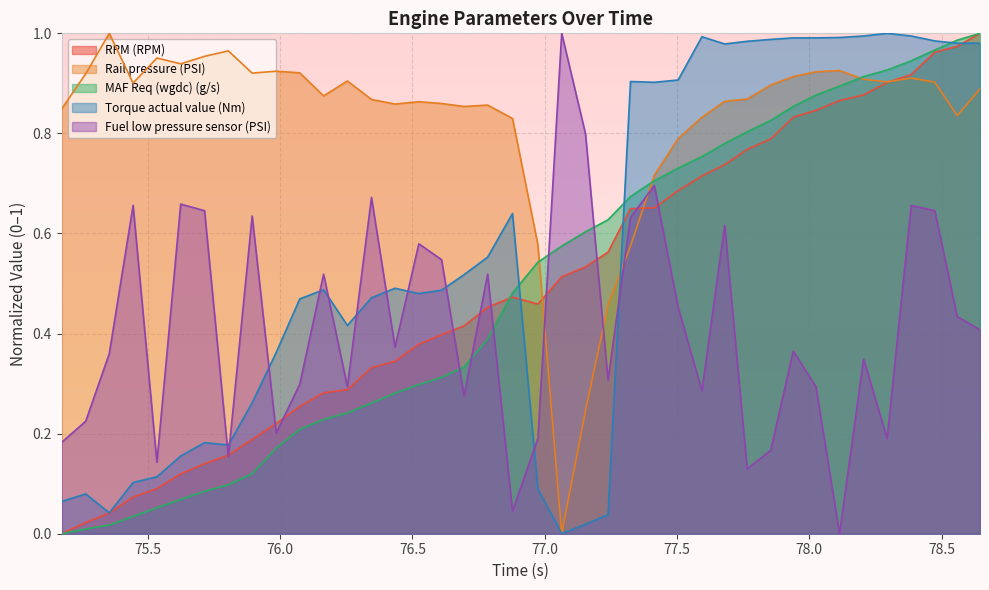

What is the label of the 33rd point from the left?

78.025